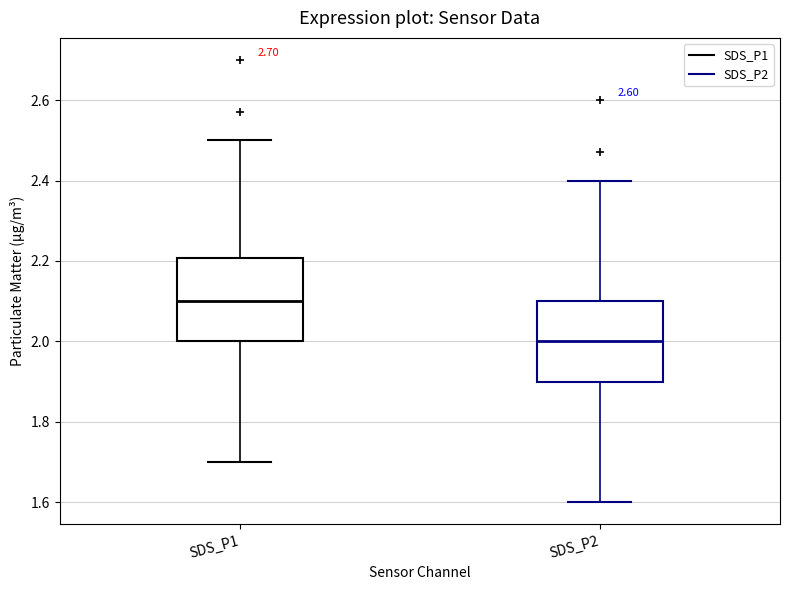

Where does the lower whisker of the box for SDS_P2 end on the y-axis? The values are not printed on the chart, so give them approximately, as read against the axis.

1.6